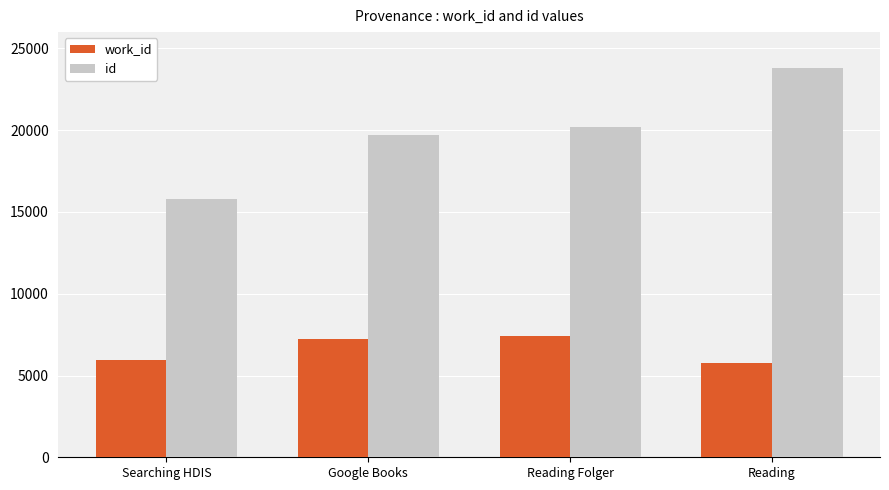

The value of id at Reading is 23825. True or false?

True